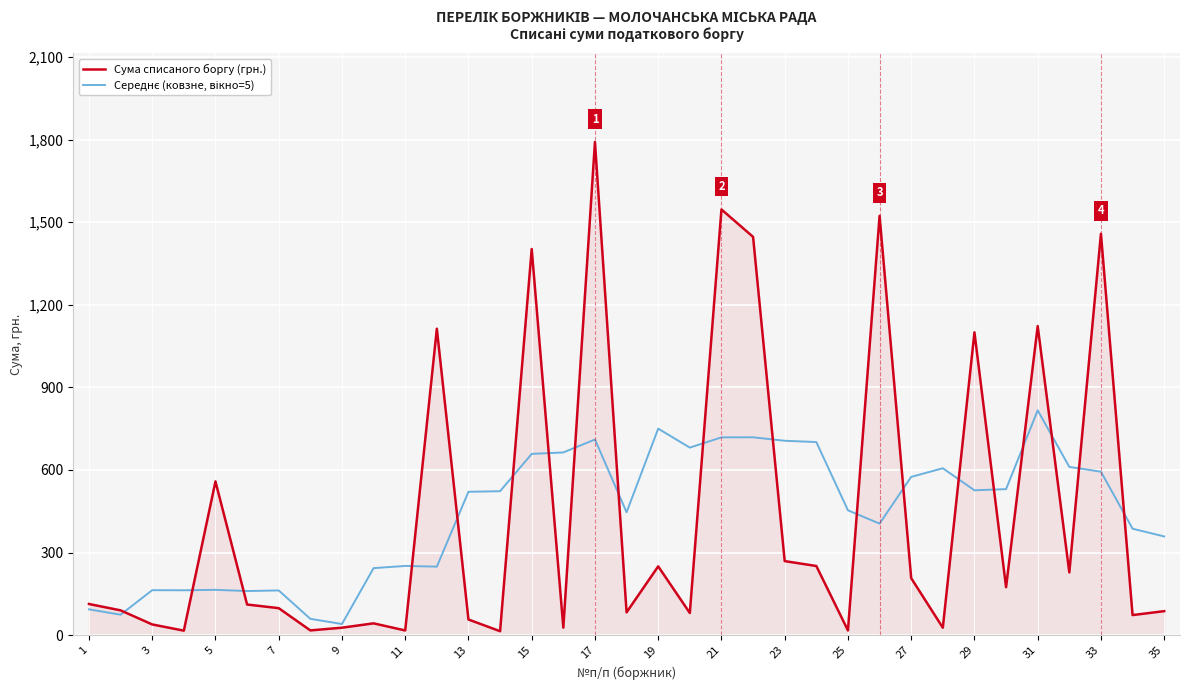

What is the maximum value shown in the chart?

1791.2